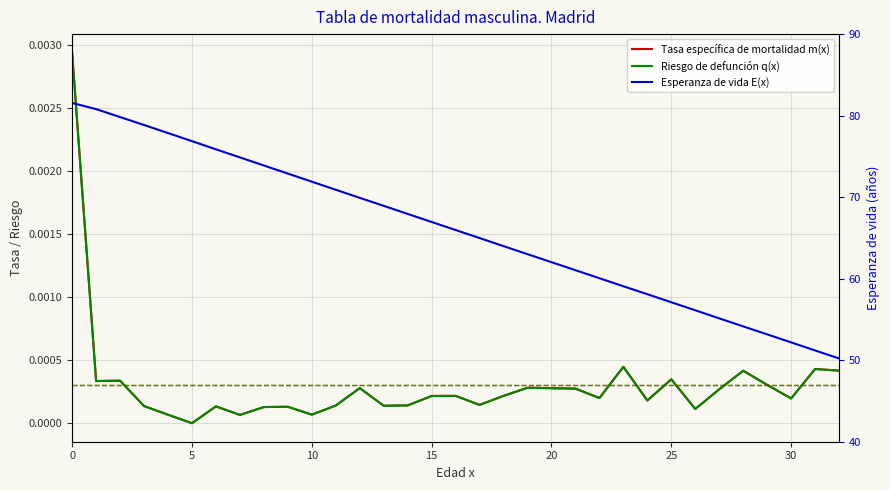

How many series are shown in this chart?

3